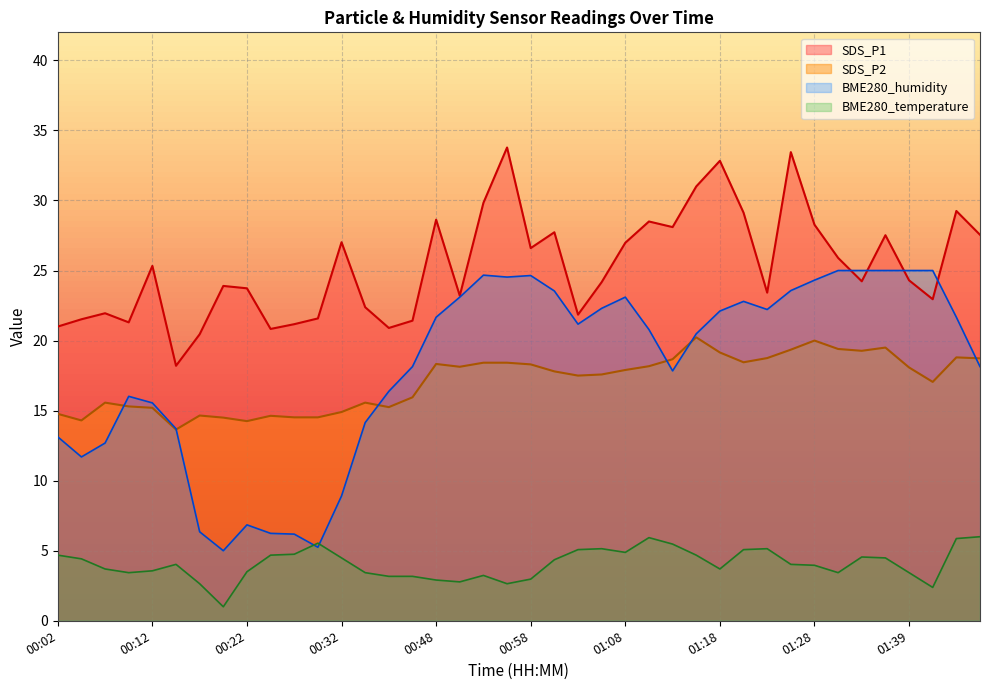

At 00:19, list the series in order from smallest to largest.

SDS_P2, SDS_P1